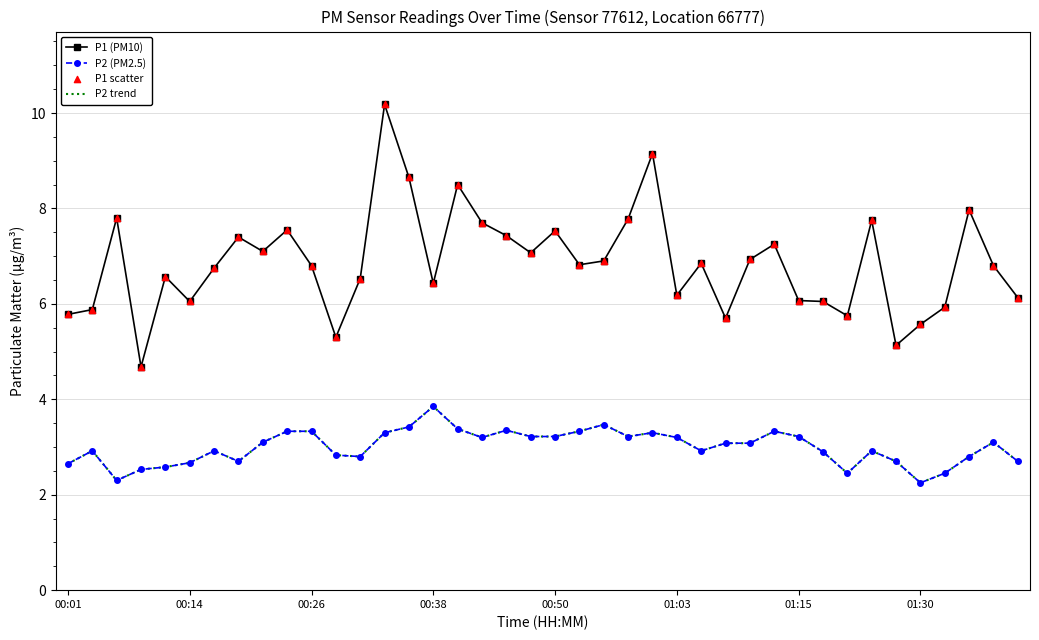

Which series has the largest total across all categories?

P1 (PM10)